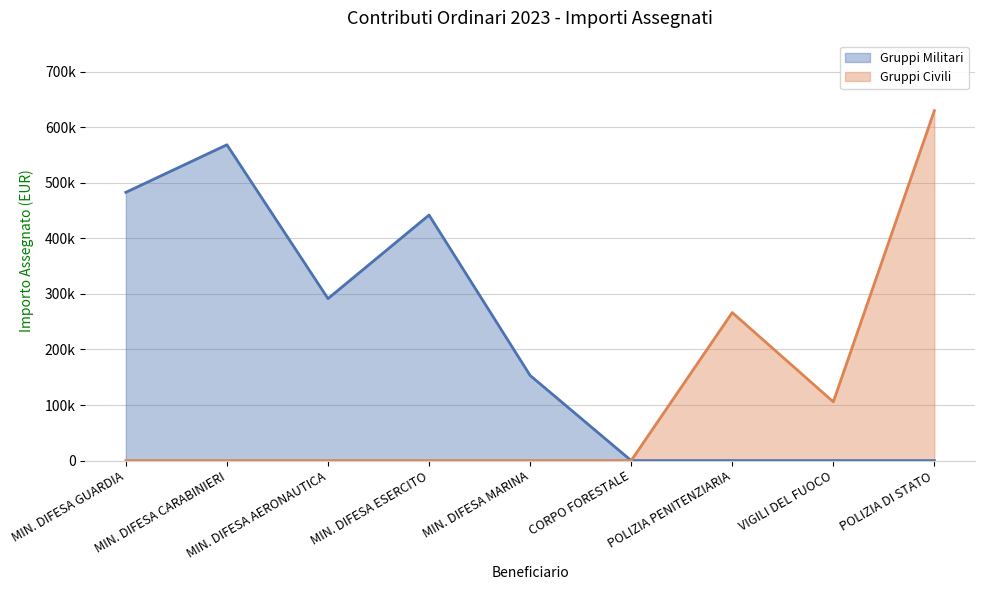

What is the difference between the Gruppi Civili values at MIN. DIFESA AERONAUTICA and POLIZIA PENITENZIARIA?

266339.8